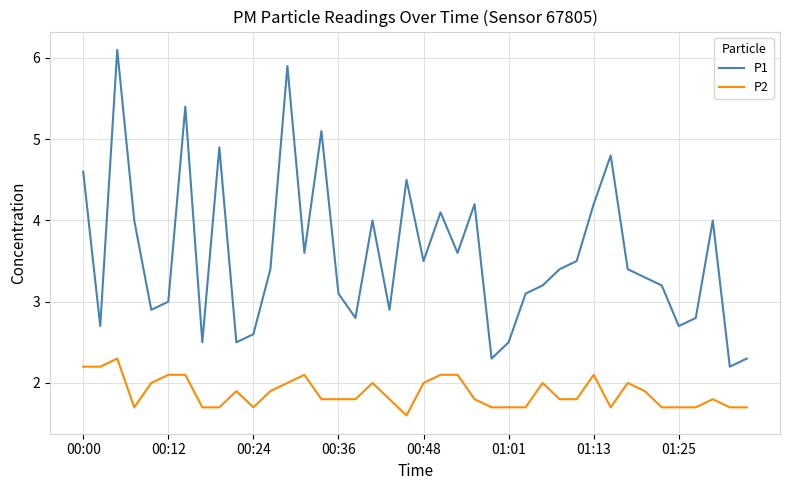

Which series has the largest total across all categories?

P1